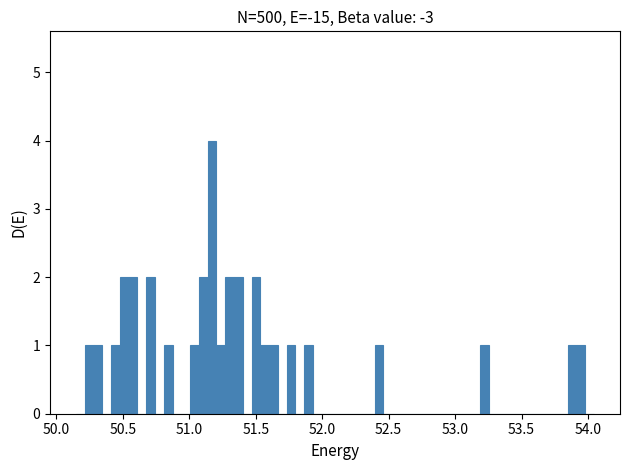

Read against the x-axis, roughly where is the centre of the tallest bar?

51.15